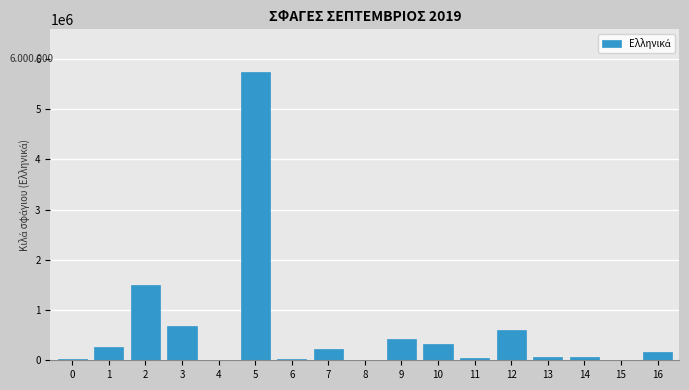

True or false: the data shows 17908 at 0.

True